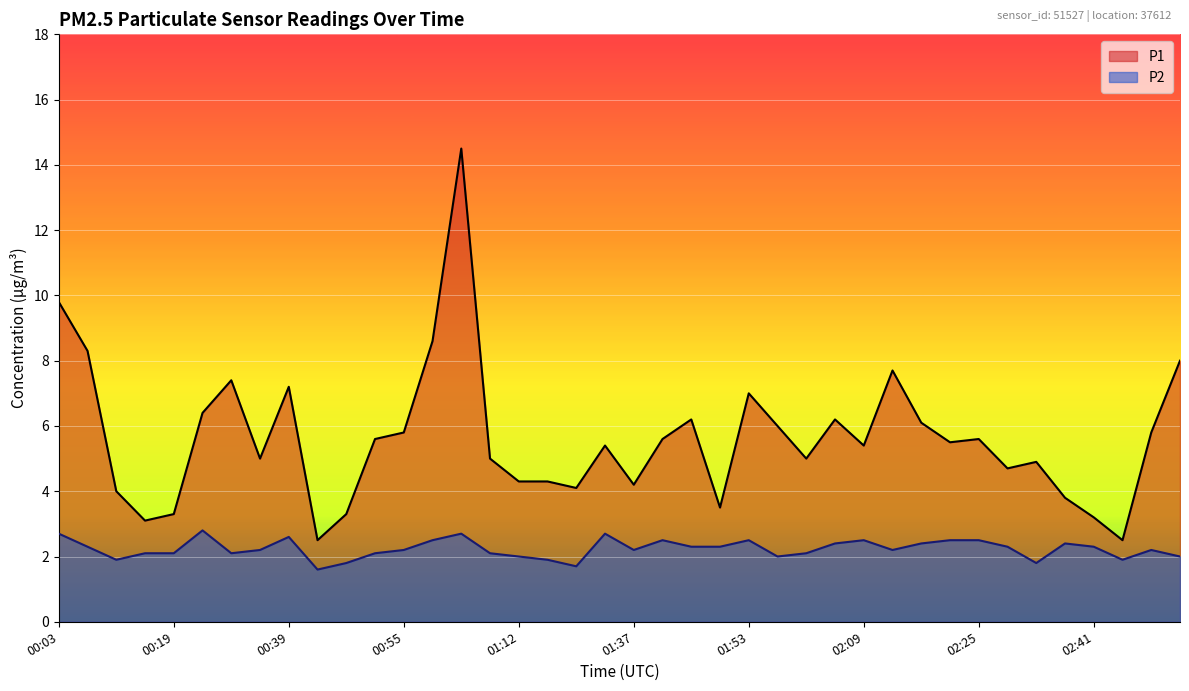

Which series has the largest total across all categories?

P1